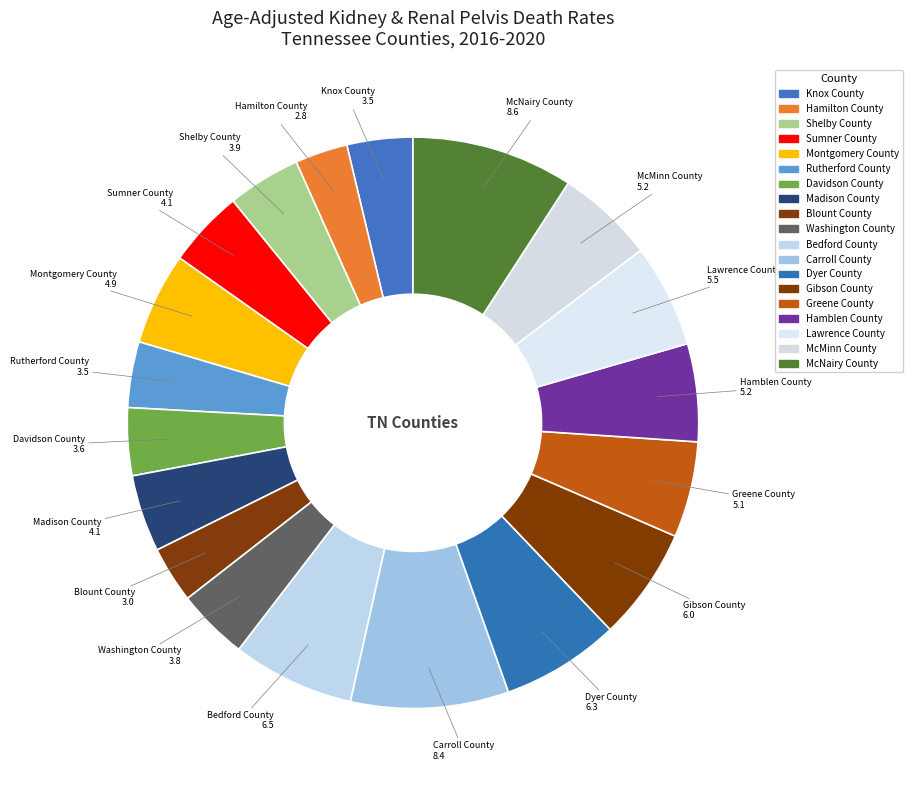

Does any single category account for the majority?

No